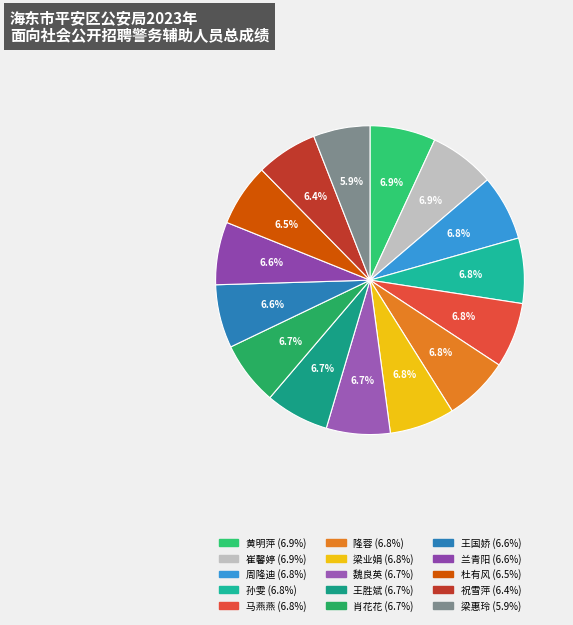

Rank the categories by value from highest to lowest.

黄明萍, 崔馨婷, 周隆迪, 孙雯, 马燕燕, 隆蓉, 梁业娟, 魏良英, 王胜斌, 肖花花, 王国娇, 兰青阳, 杜有风, 祝雪萍, 梁惠玲